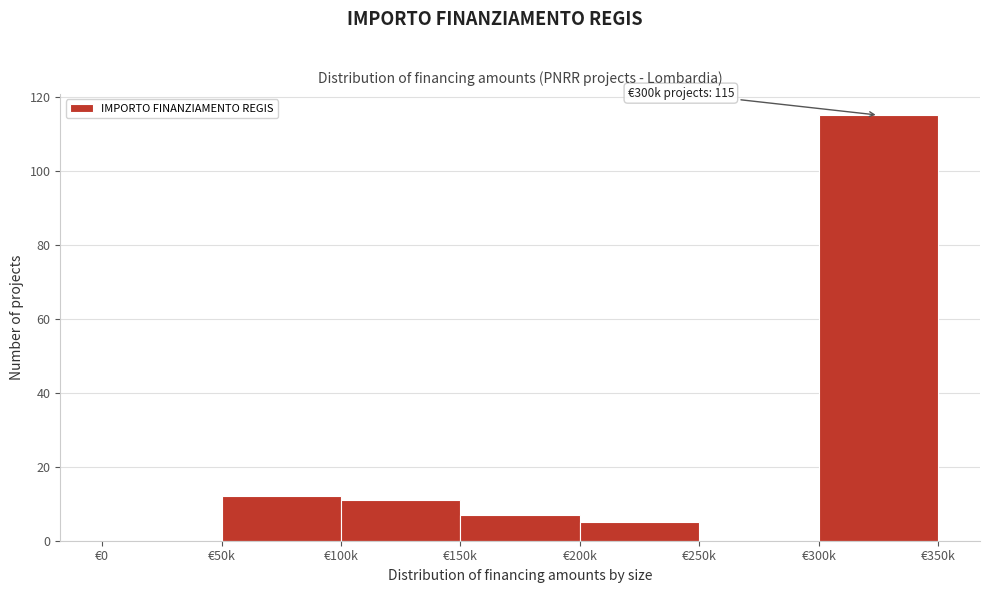

Reading left to right, extract all data points from this chart.

€0=0	€50k=12	€100k=11	€150k=7	€200k=5	€250k=0	€300k=115